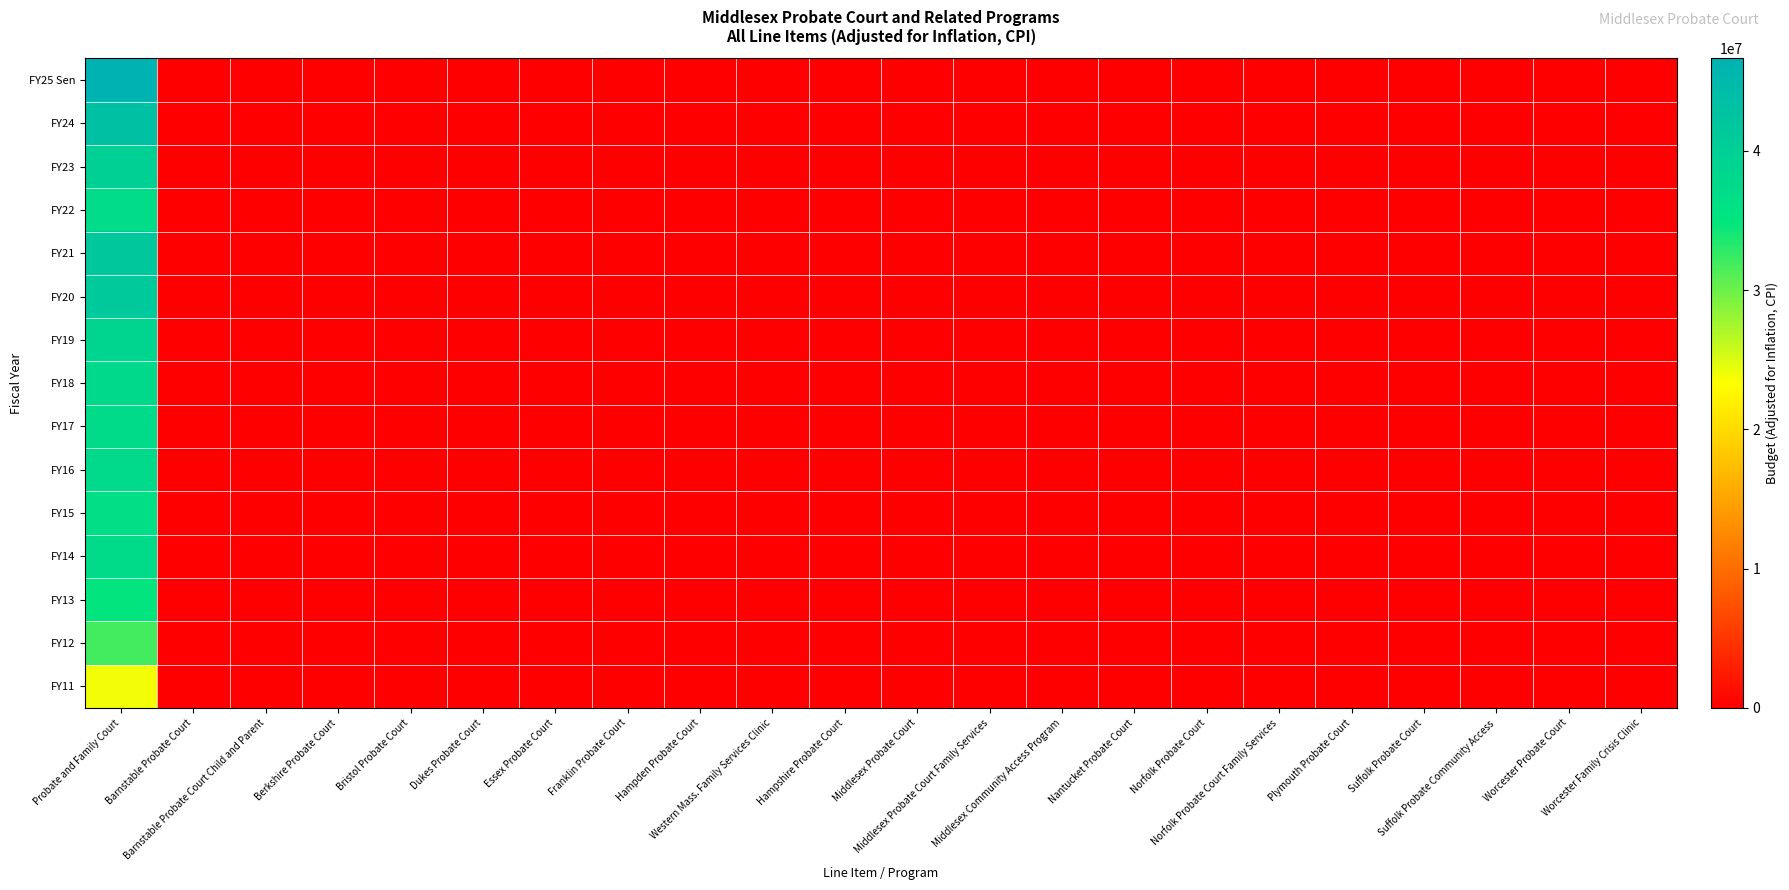

At how many categories does at least one series exceed 35944904?

1